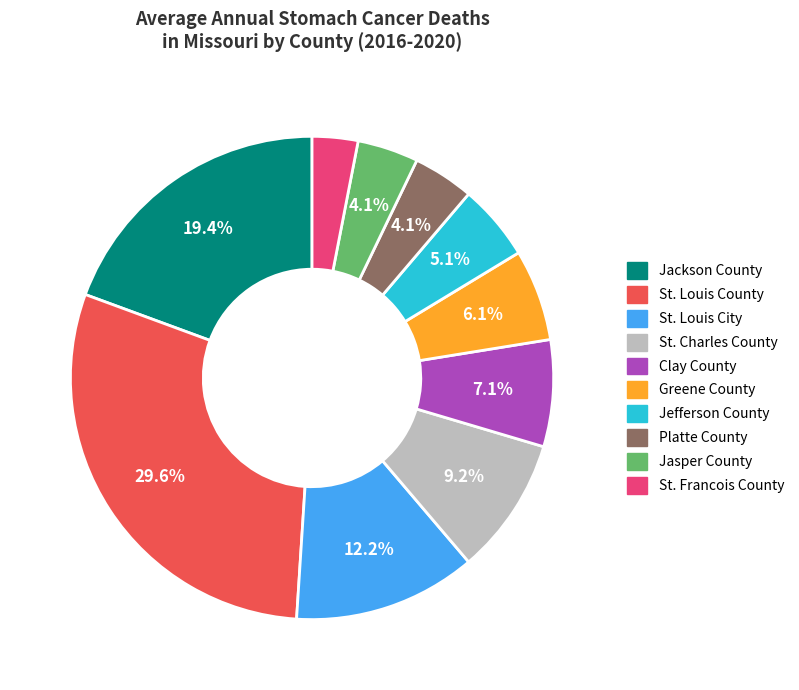

To the nearest percent, what is the difference between the St. Charles County and Greene County slice percentages?

3%